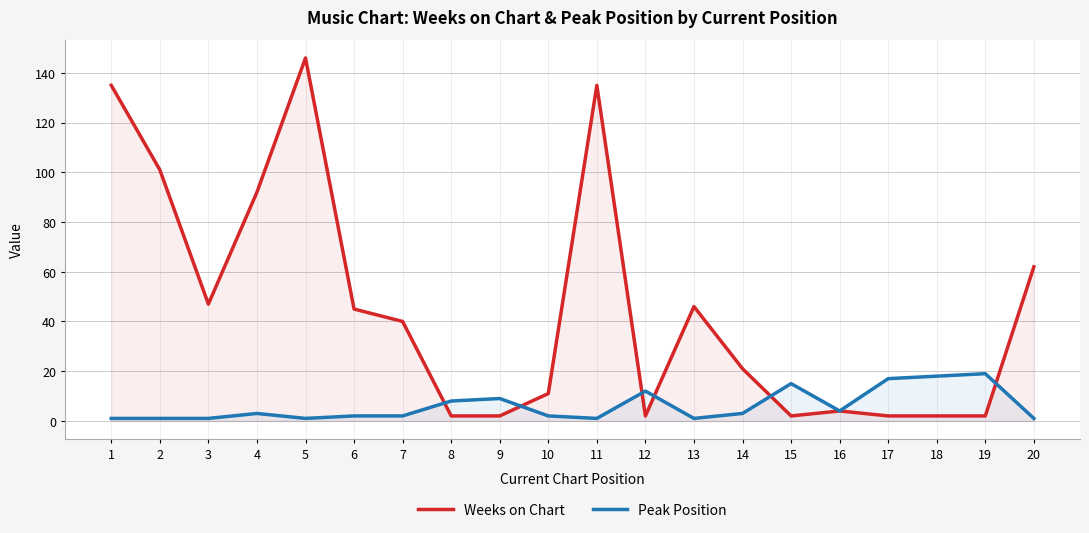

The Peak Position series shows 6 at 16. True or false?

False